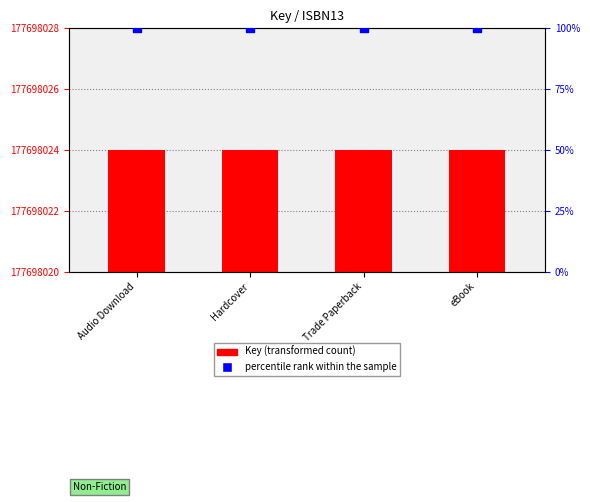

Which series contains the highest Y value?

Key (transformed count)